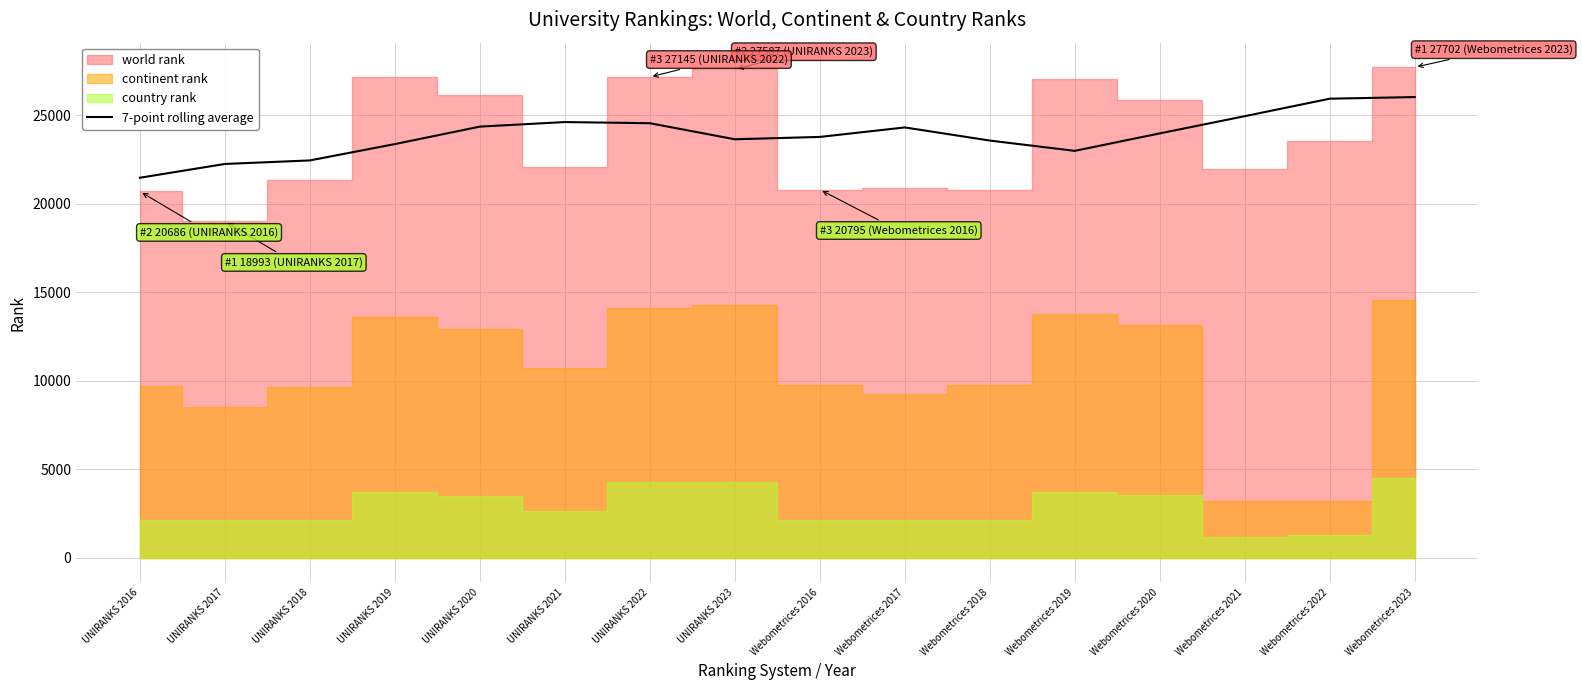

How many data points are less than 23966?

8